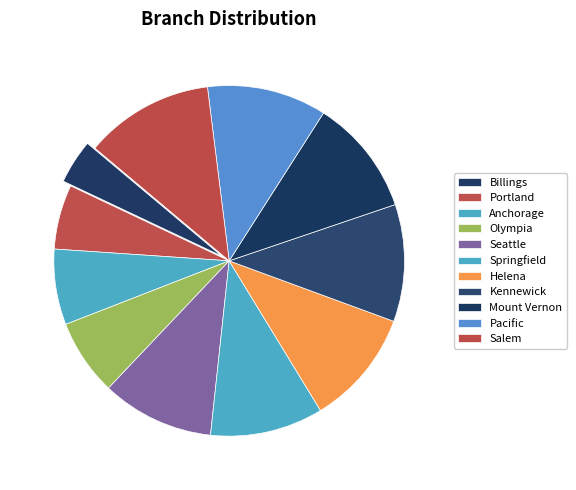

The Olympia slice represents 1% of the pie. True or false?

False